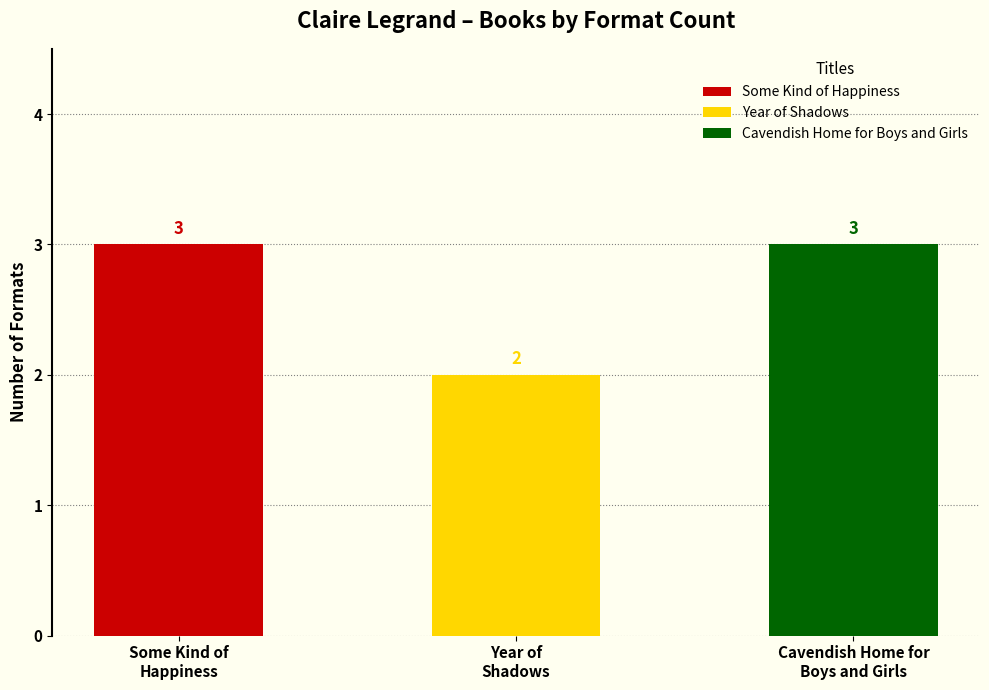

Where is the data nearest to the value 2?

Year of Shadows